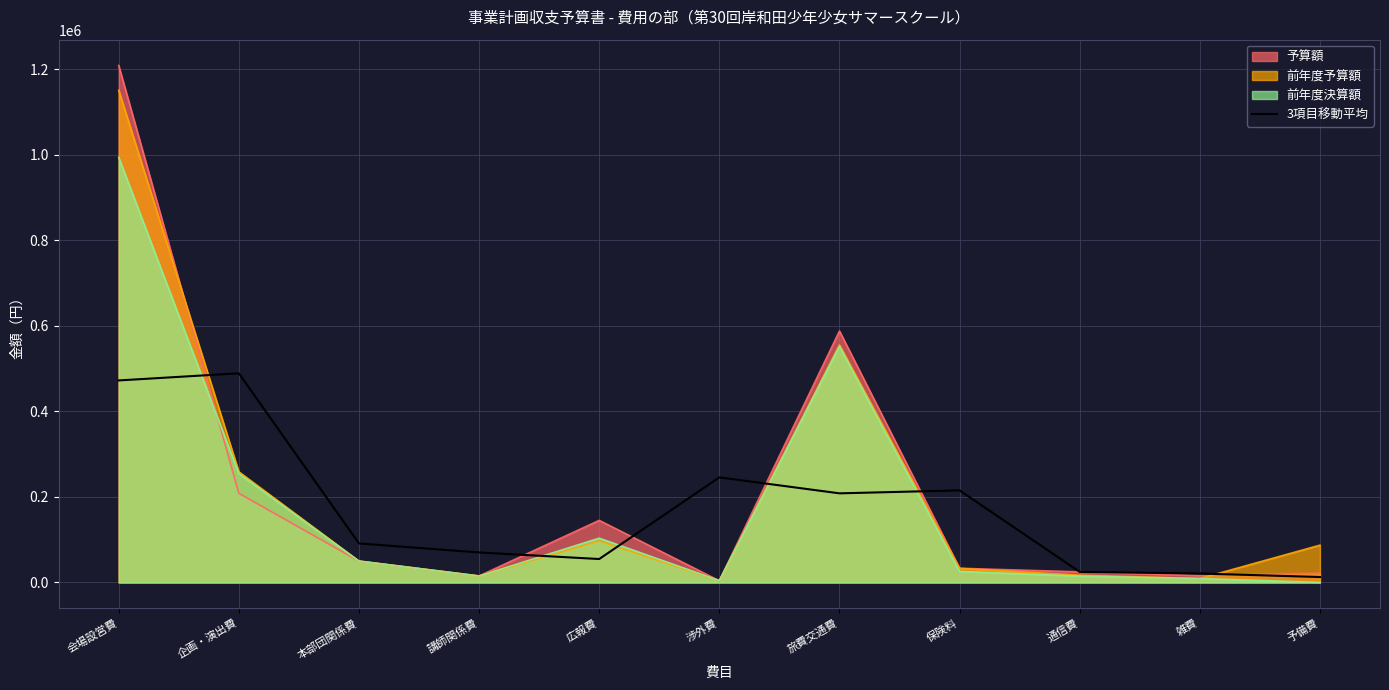

What value does the data have at 本部団関係費?

91260.0